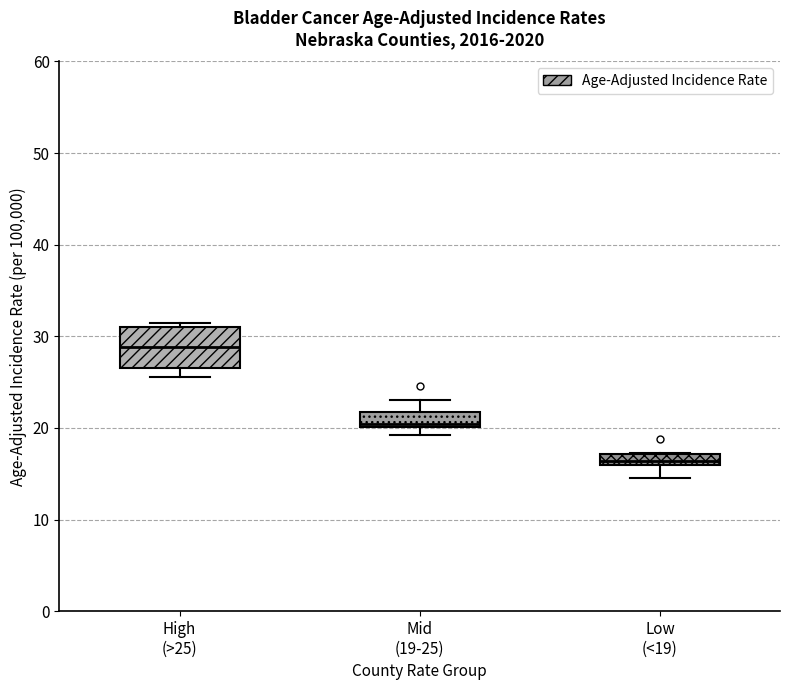

Where does the lower whisker of the box for Low (<19) end on the y-axis? The values are not printed on the chart, so give them approximately, as read against the axis.

15